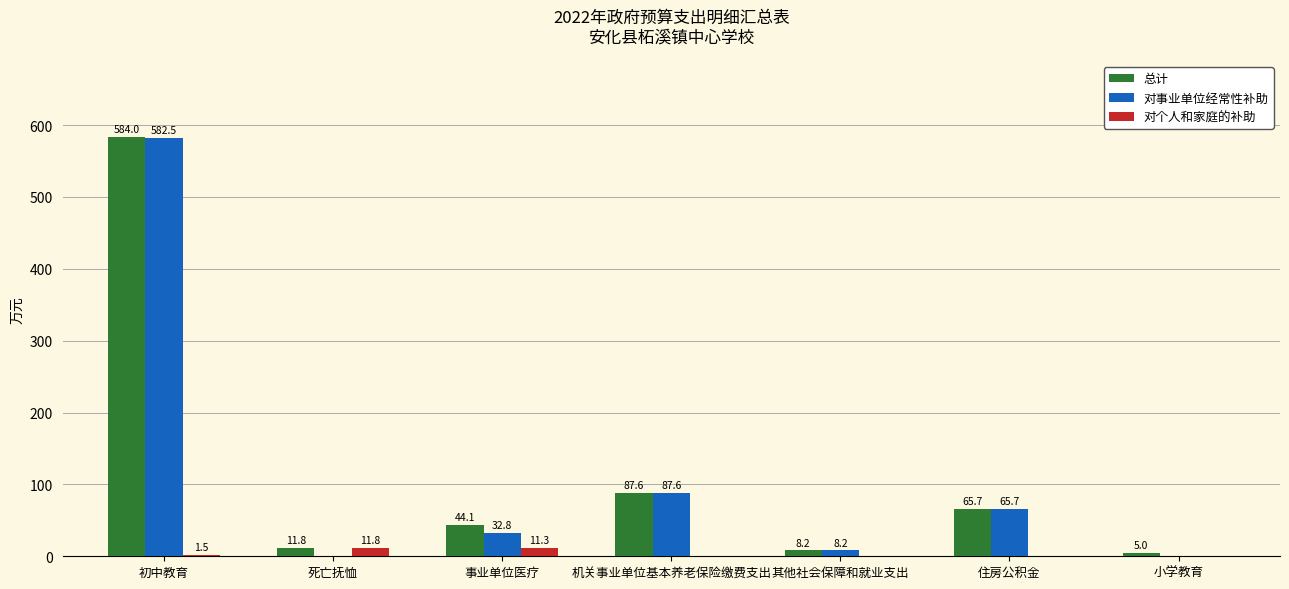

What is the maximum value shown in the chart?

584.0